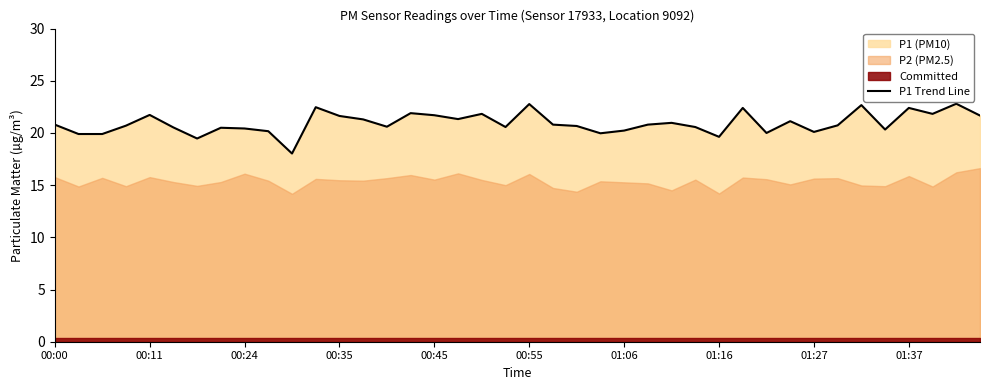

What is the maximum value shown in the chart?

22.8